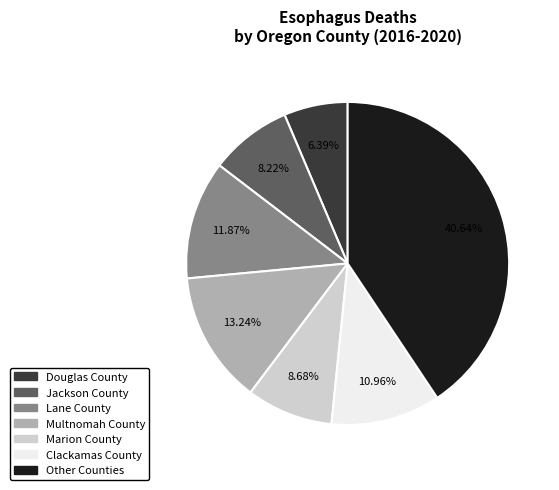

Does any single category account for the majority?

No